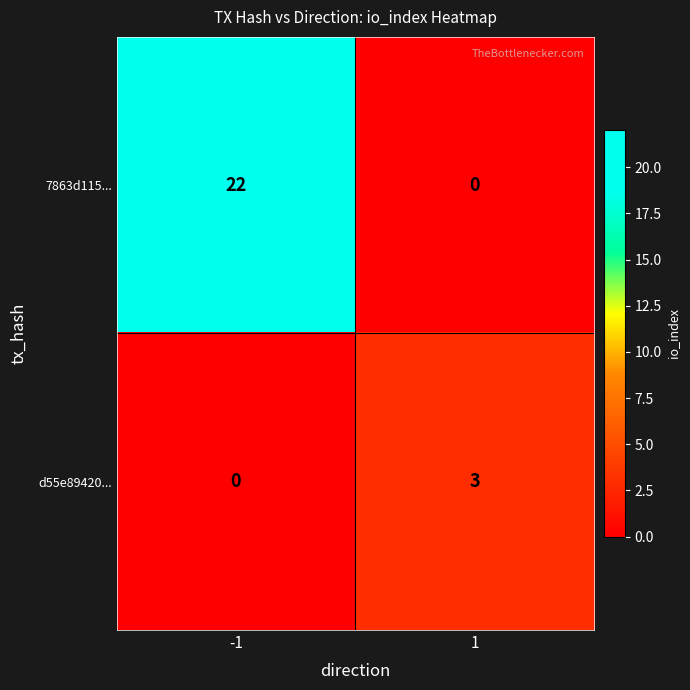

What is the difference between the d55e89420... values at -1 and 1?

3